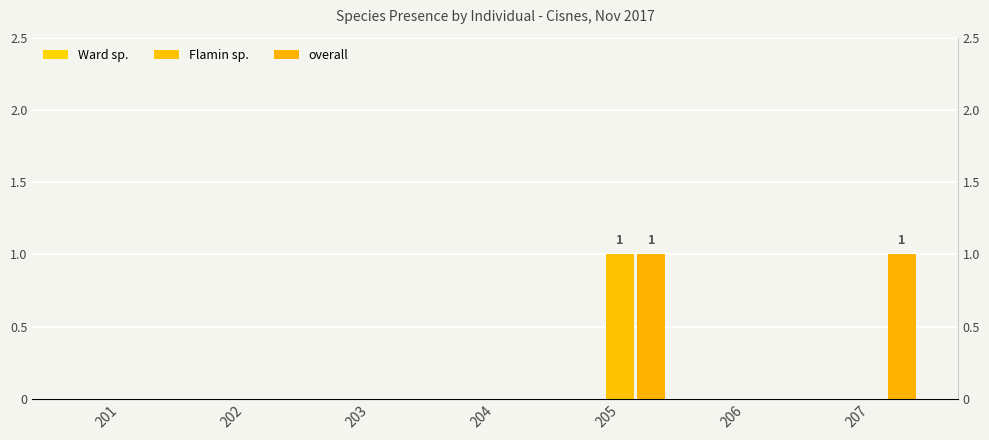

Which series has the widest spread of values?

Flamin sp.